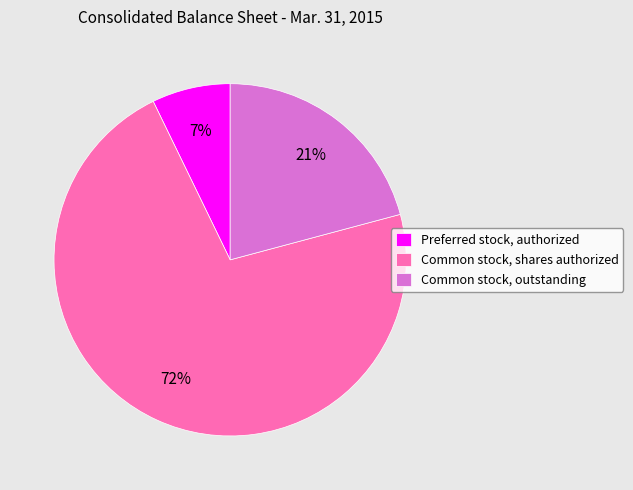

Is the sum of Common stock, outstanding and Preferred stock, authorized greater than half?

No